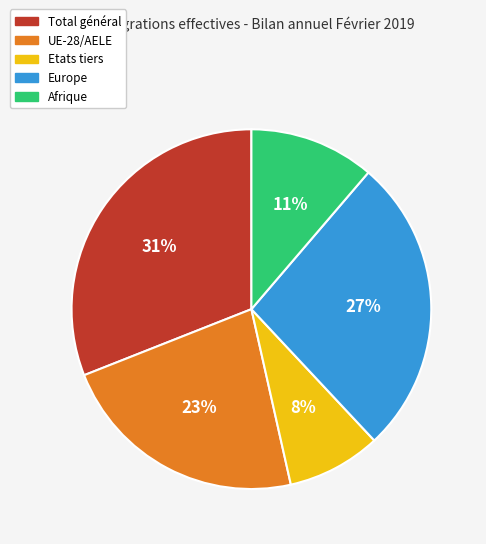

How many slices are in this pie chart?

5